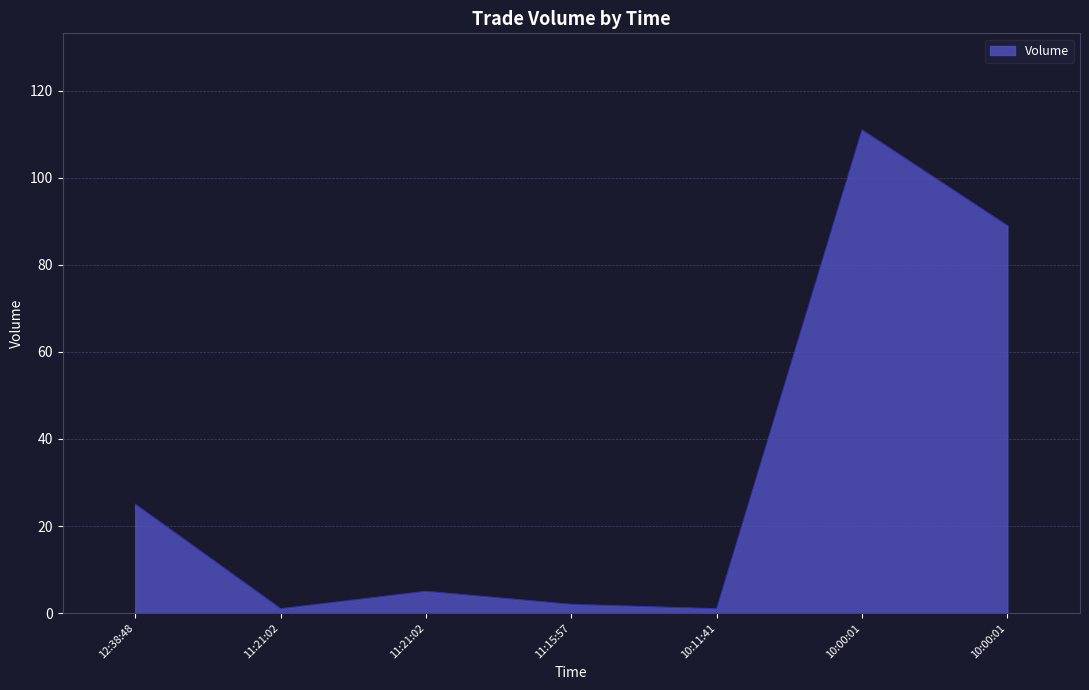

Reading left to right, transcribe all the data shown in this chart.

12:38:48=25	11:21:02=1	11:21:02=5	11:15:57=2	10:11:41=1	10:00:01=111	10:00:01=89